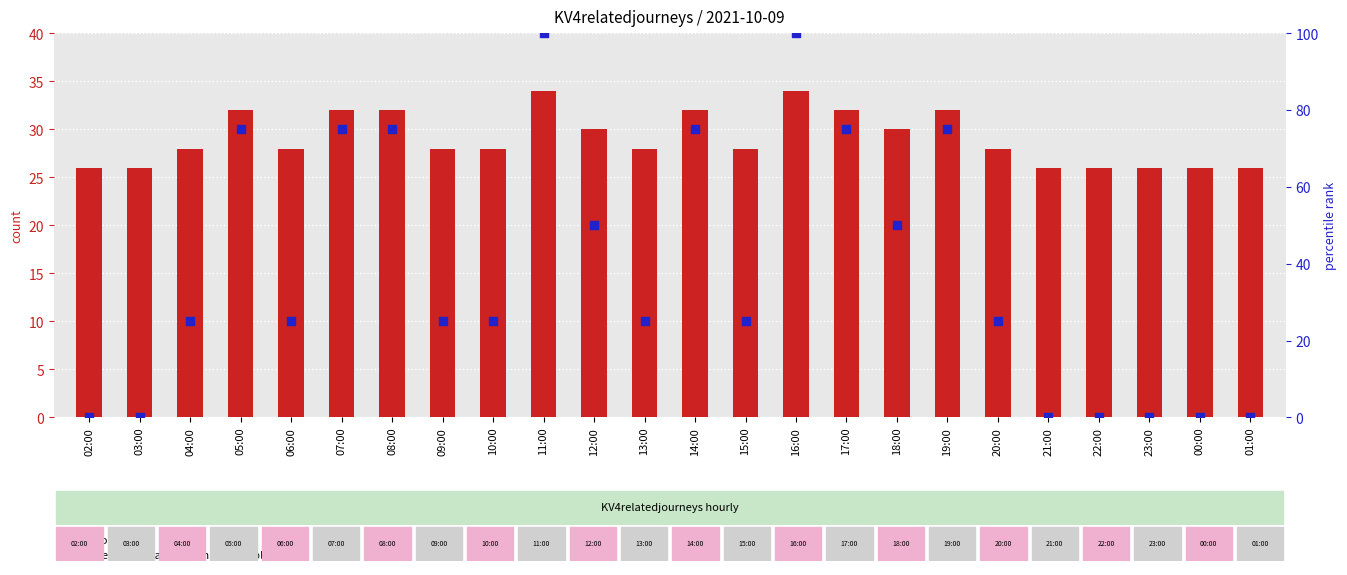

Is the value of count at 12:00 greater than the value of percentile rank within the sample at 20:00?

Yes